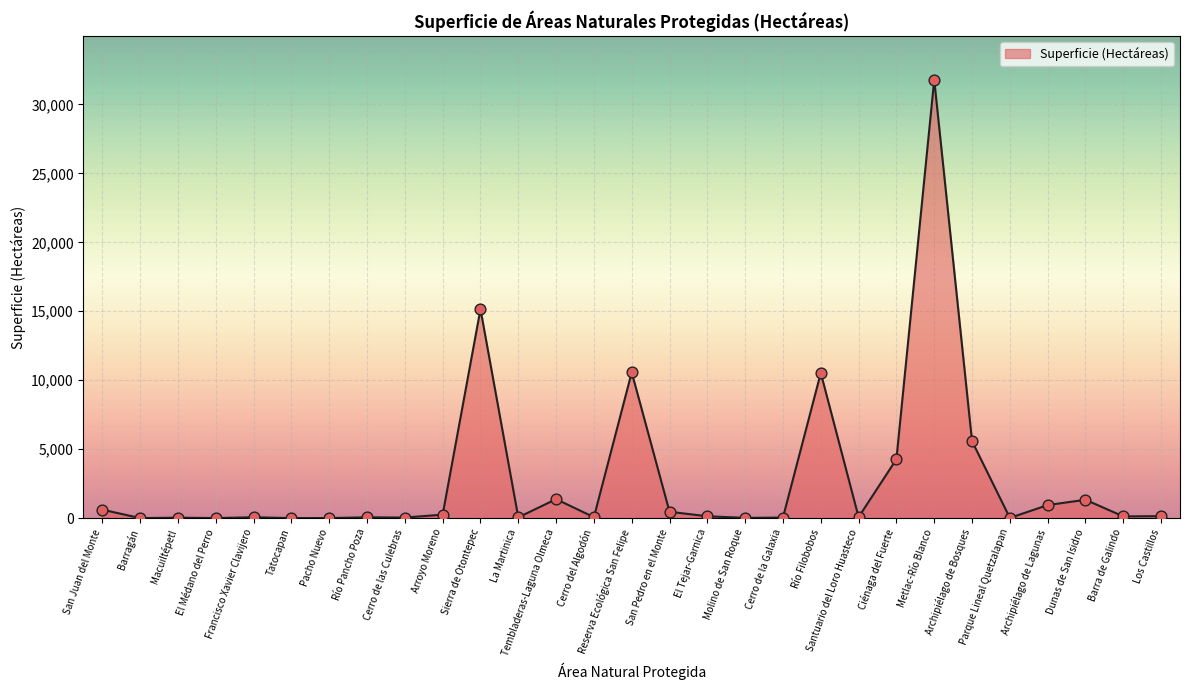

What is the change in value from Pacho Nuevo to Reserva Ecológica San Felipe?

+10568